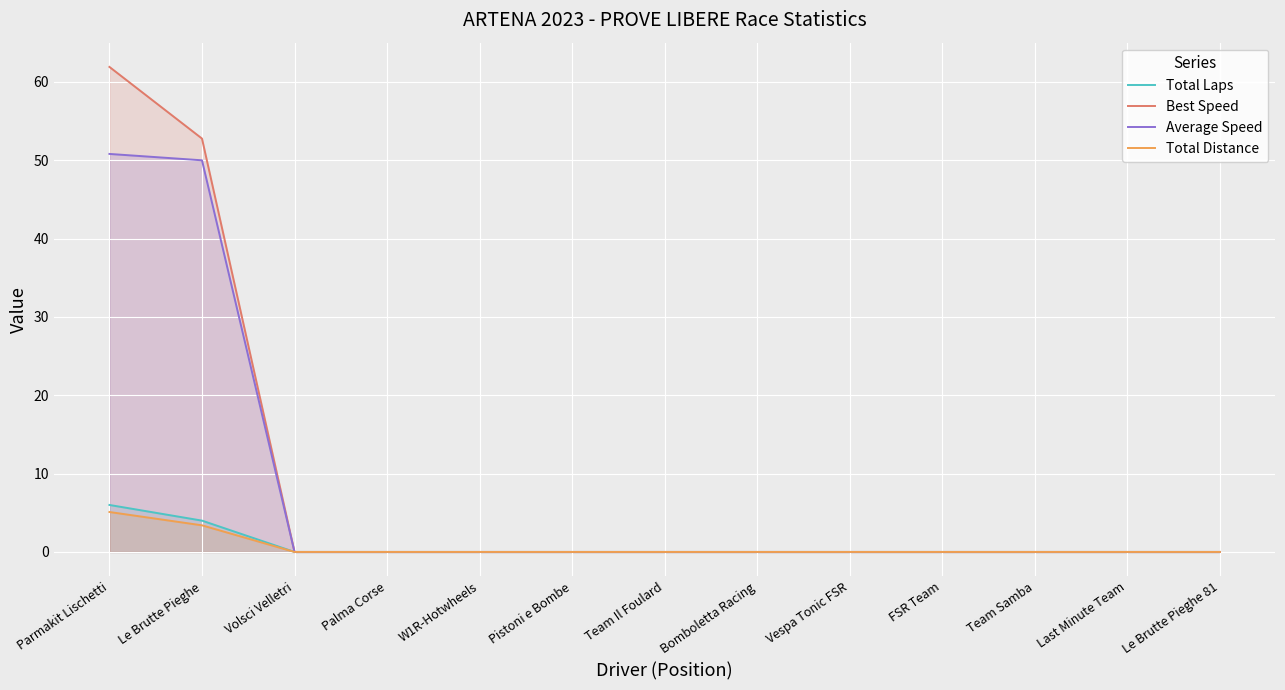

Which category has the lowest value across all series?

Volsci Velletri